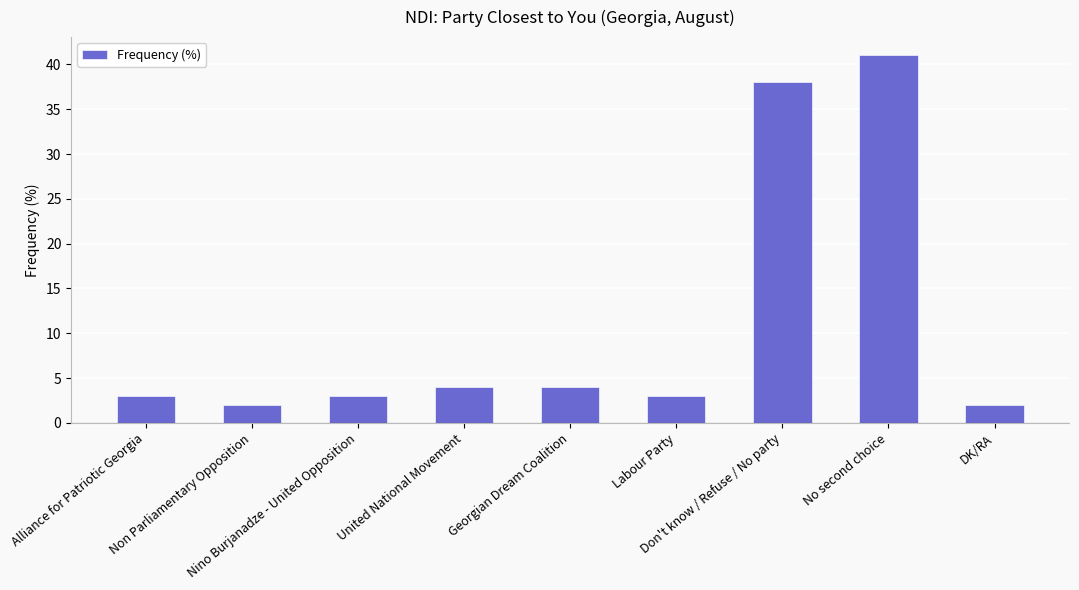

Reading right to left, extract all data points from this chart.

DK/RA=2	No second choice=41	Don't know / Refuse / No party=38	Labour Party=3	Georgian Dream Coalition=4	United National Movement=4	Nino Burjanadze - United Opposition=3	Non Parliamentary Opposition=2	Alliance for Patriotic Georgia=3